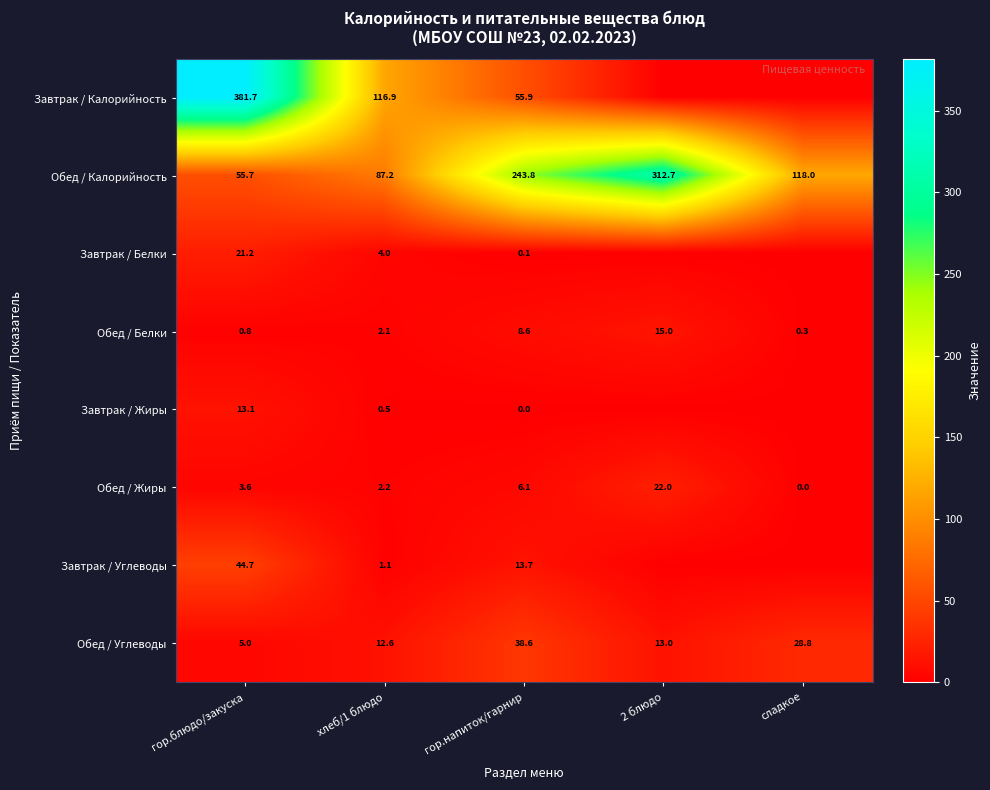

Count the number of categories in the chart.

5